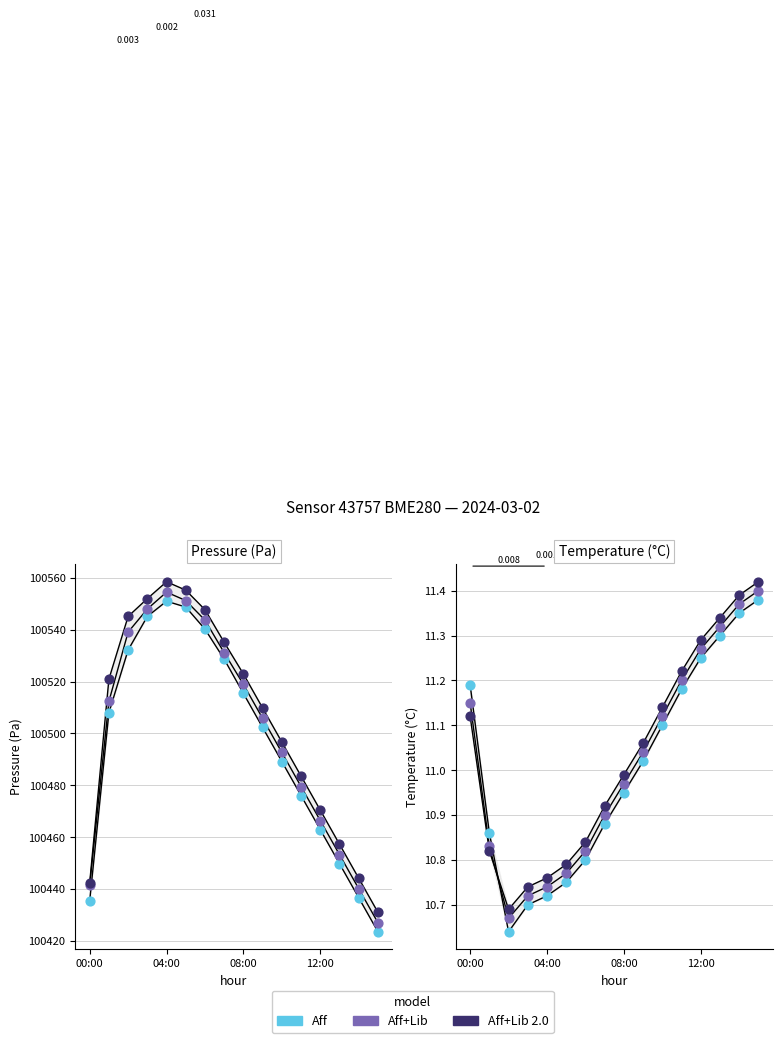

Which series has the largest Y range (max minus min)?

Aff